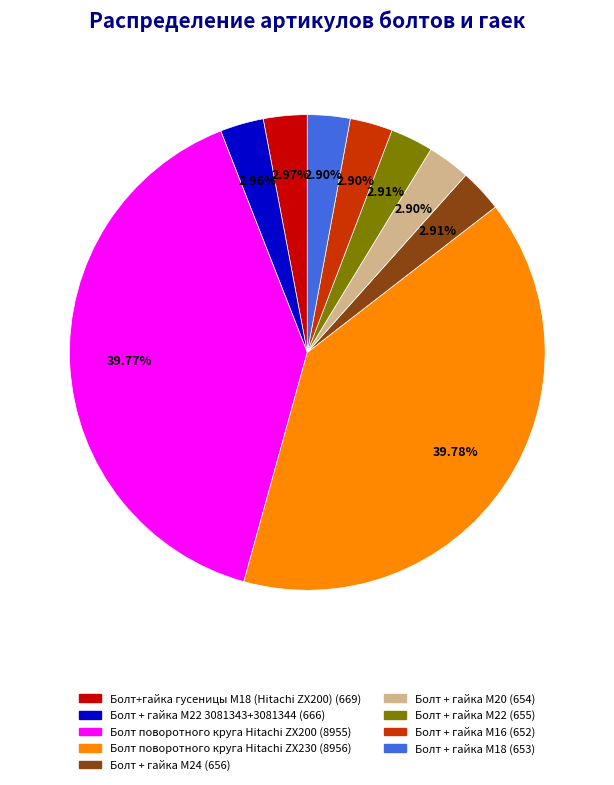

Does any single category account for the majority?

No